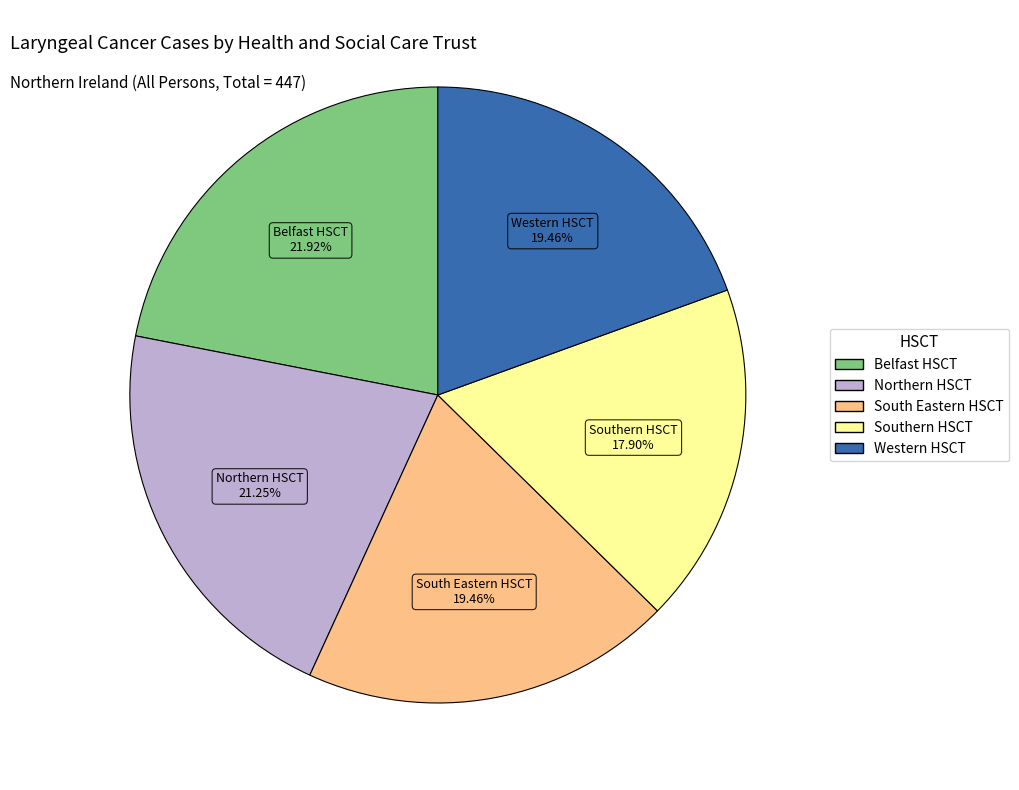

To the nearest percent, what percentage of the pie is South Eastern HSCT?

19%